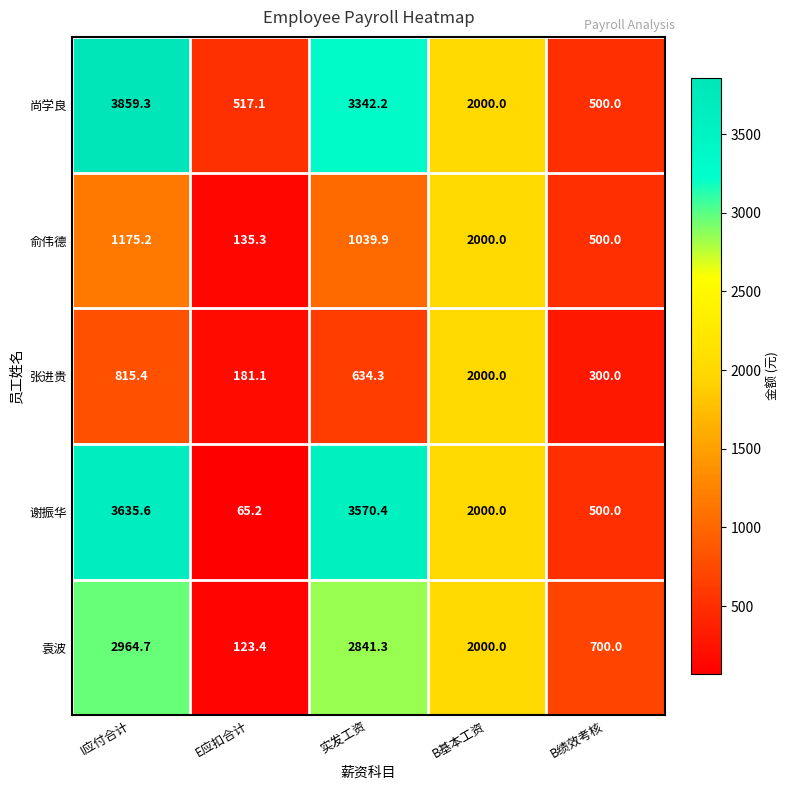

Reading left to right, list all the values displayed in this chart.

尚学良: 3859.3	517.1	3342.2	2000.0	500.0
俞伟德: 1175.2	135.3	1039.9	2000.0	500.0
张进贵: 815.4	181.1	634.3	2000.0	300.0
谢振华: 3635.6	65.2	3570.4	2000.0	500.0
袁波: 2964.7	123.4	2841.3	2000.0	700.0